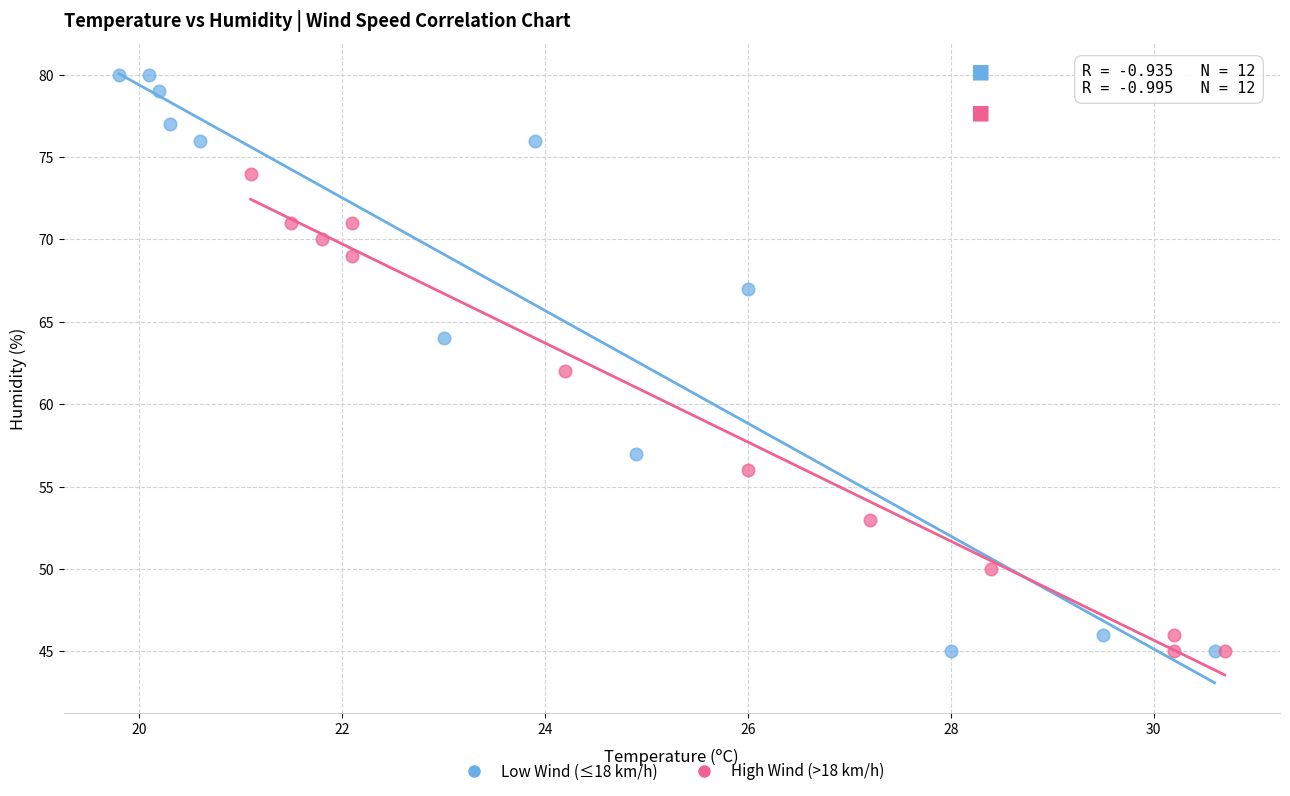

Which series contains the highest Y value?

Low Wind (≤18 km/h)